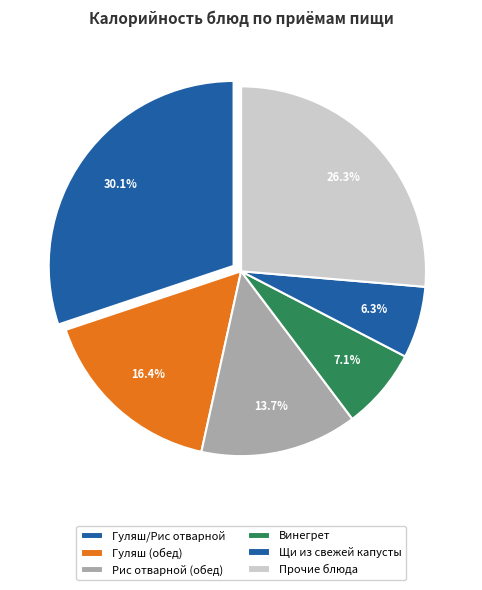

To the nearest percent, what is the difference between the largest and smallest slice percentages?

24%